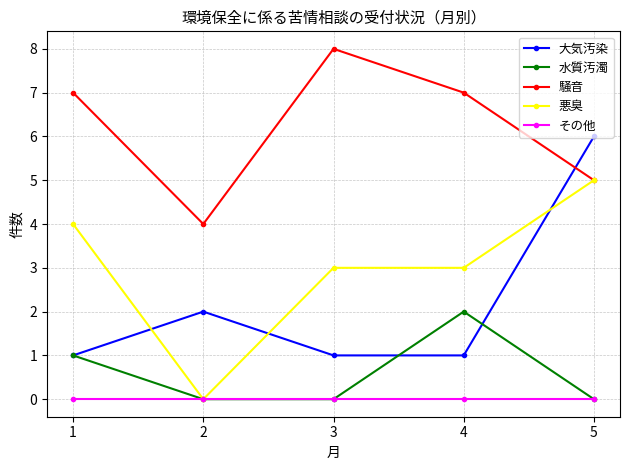

Reading left to right, list all the values displayed in this chart.

大気汚染: 1	2	1	1	6
水質汚濁: 1	0	0	2	0
騒音: 7	4	8	7	5
悪臭: 4	0	3	3	5
その他: 0	0	0	0	0